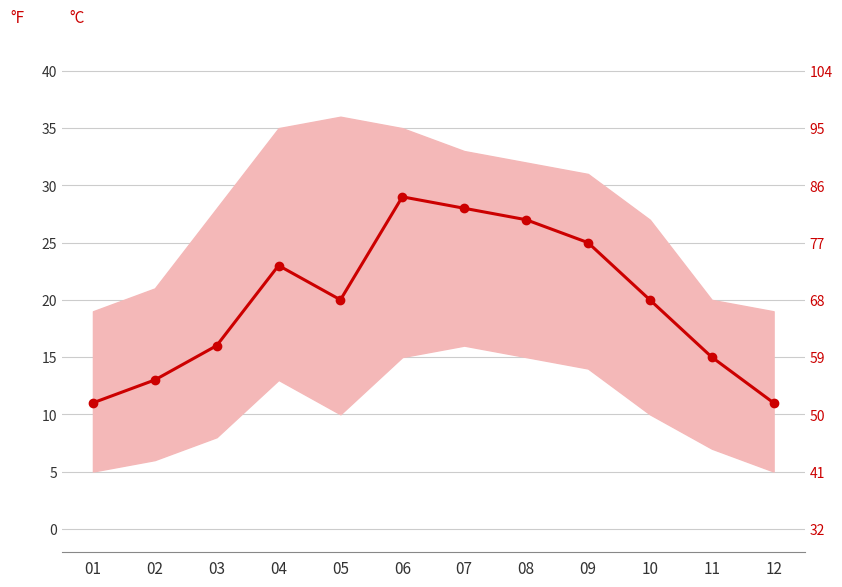

At which label is the value closest to 20?

05